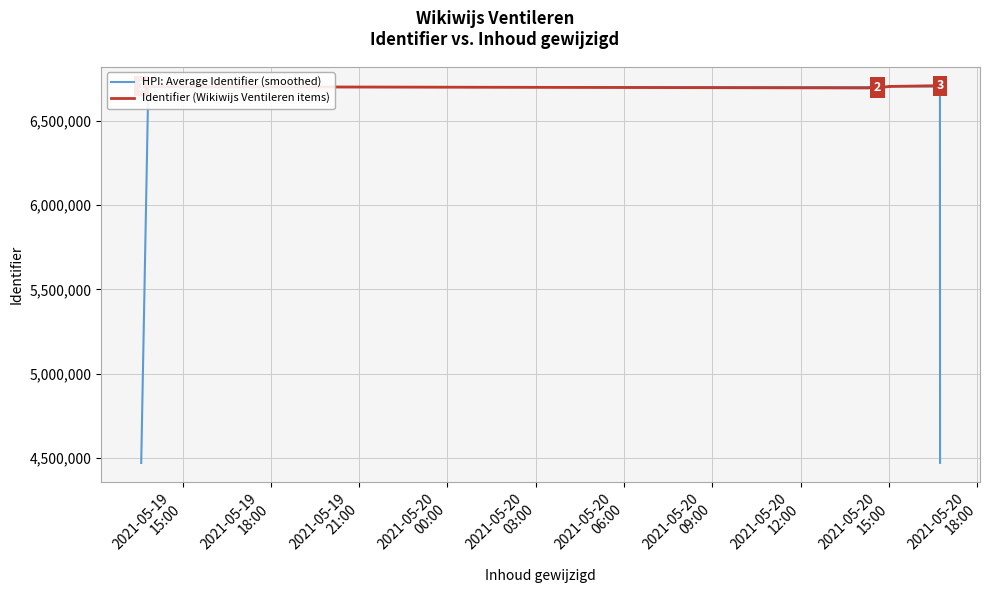

Which series ends up on top after the final intersection of HPI: Average Identifier (smoothed) and Identifier (Wikiwijs Ventileren items)?

Identifier (Wikiwijs Ventileren items)